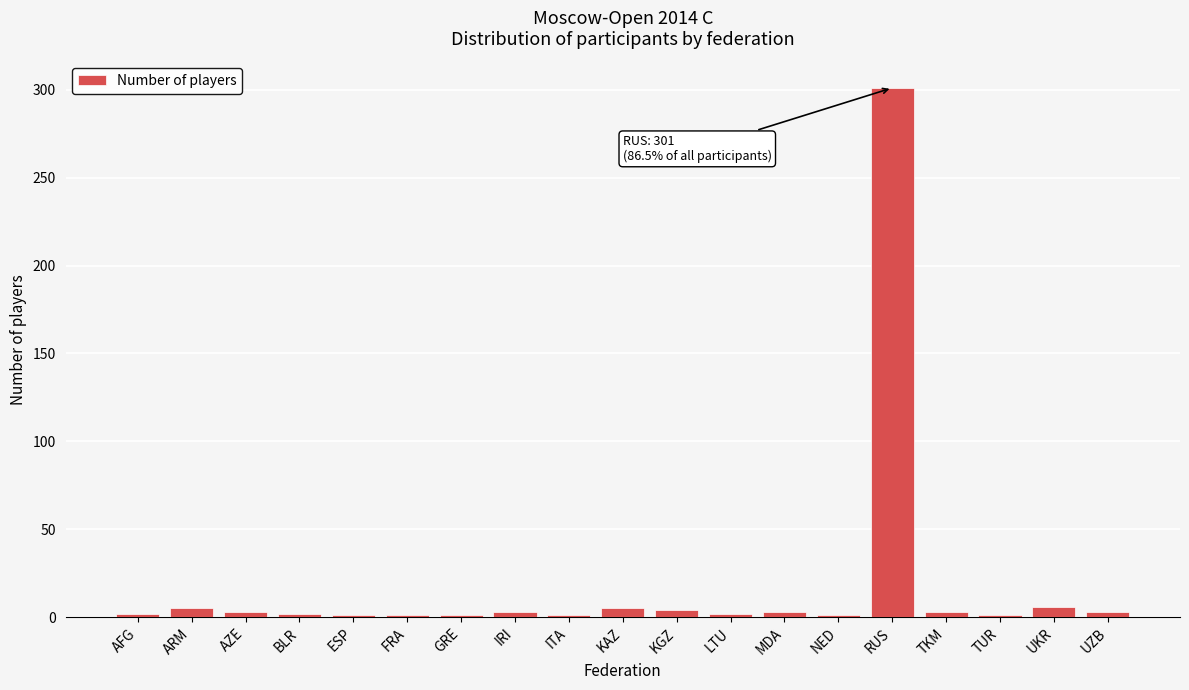

Which category has the highest value across all series?

RUS